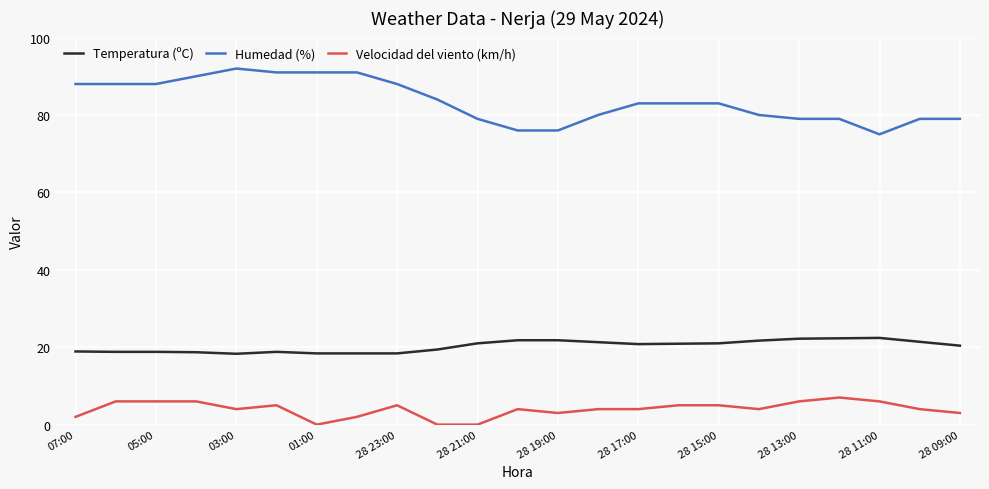

Count the number of categories in the chart.

23